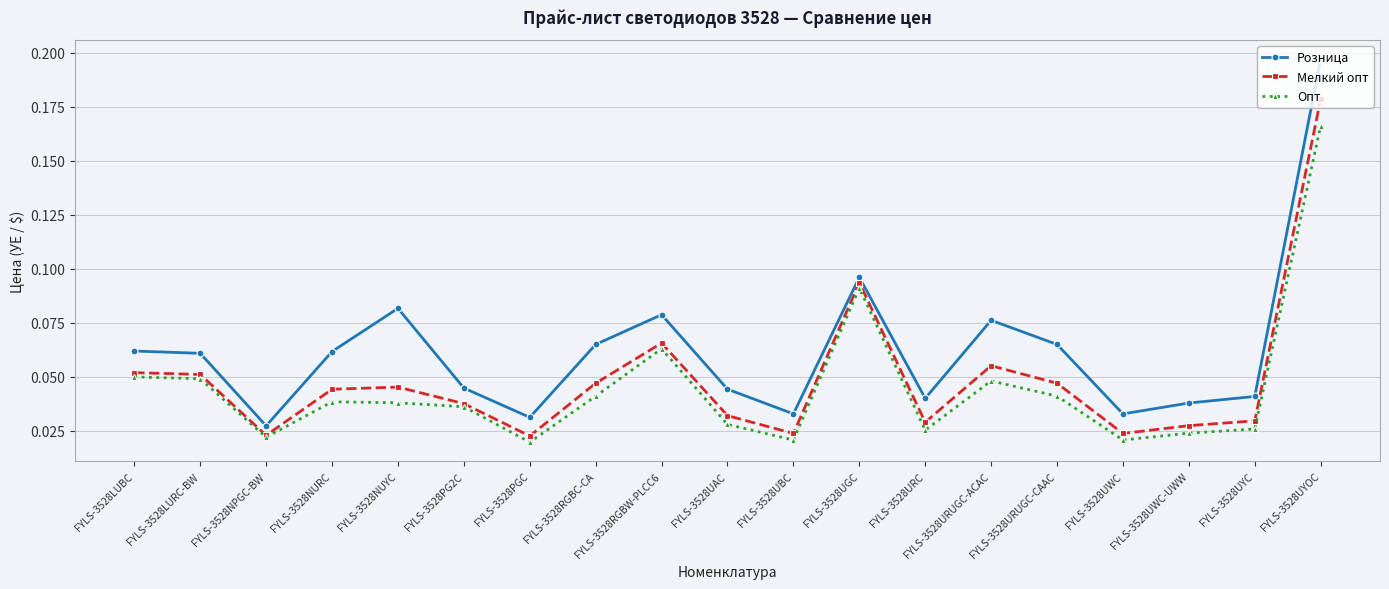

How many Розница values are between 0 and 1?

19